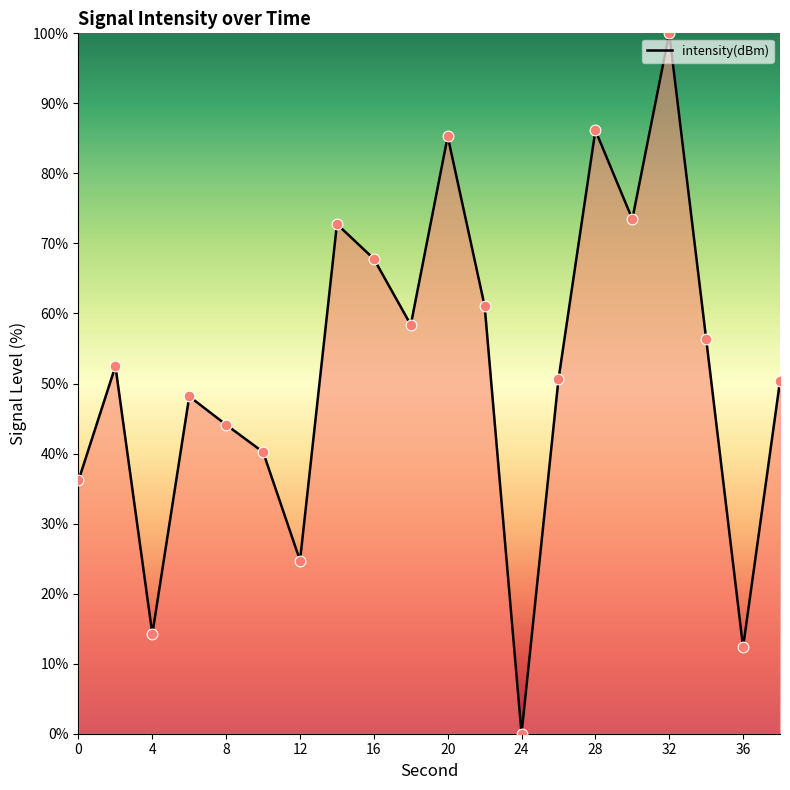

What is the greatest value displayed?

100.0